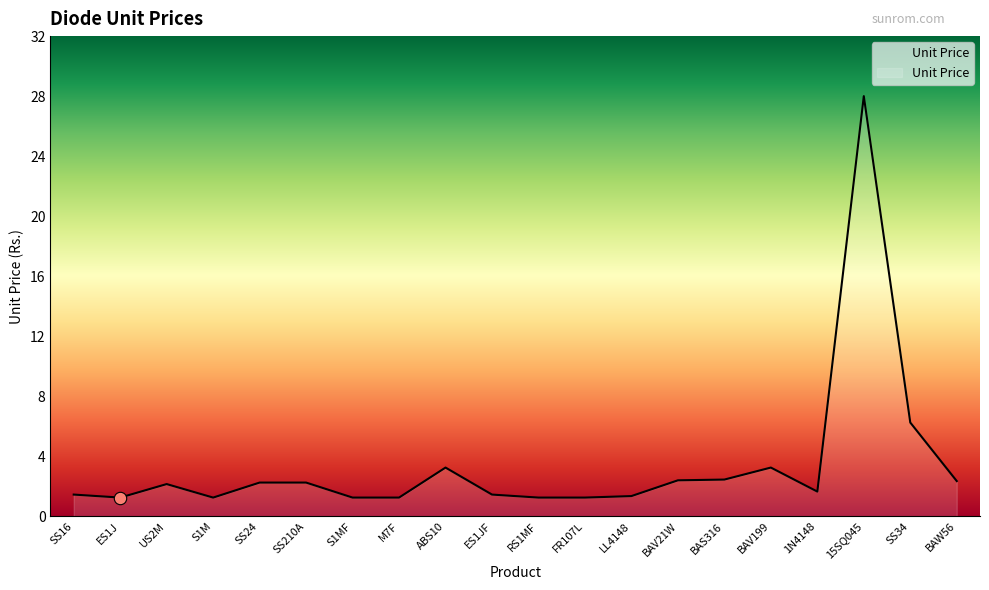

What is the ratio of the value at SS210A to the value at S1M?

1.8